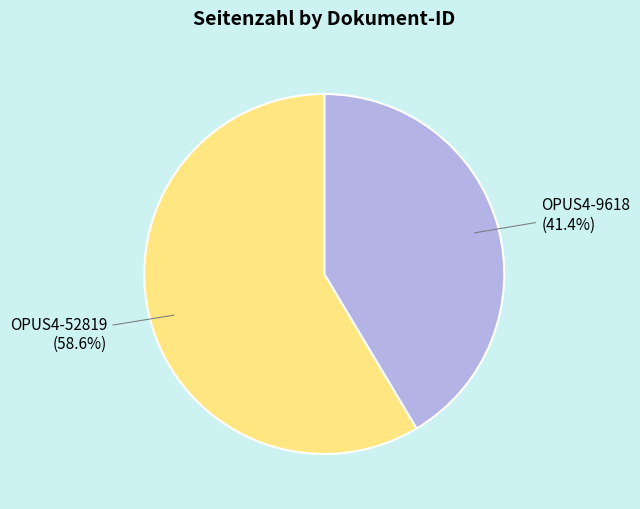

To the nearest percent, what is the difference between the largest and smallest slice percentages?

17%